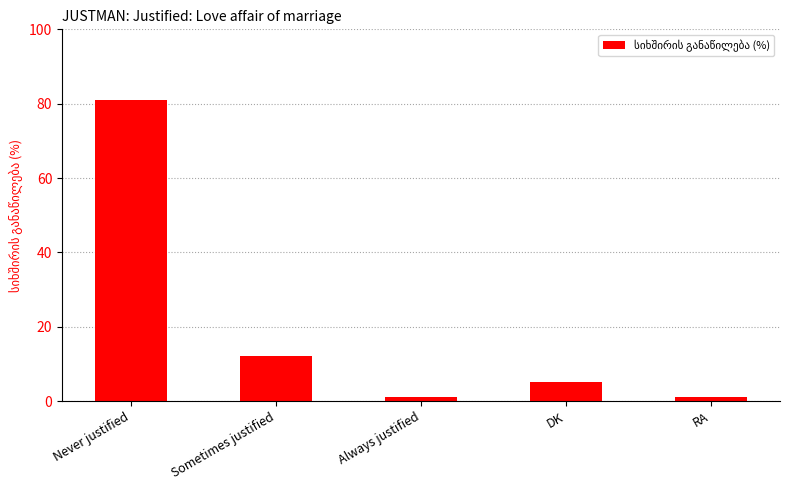

Read the value at Never justified, to the nearest 10.

80